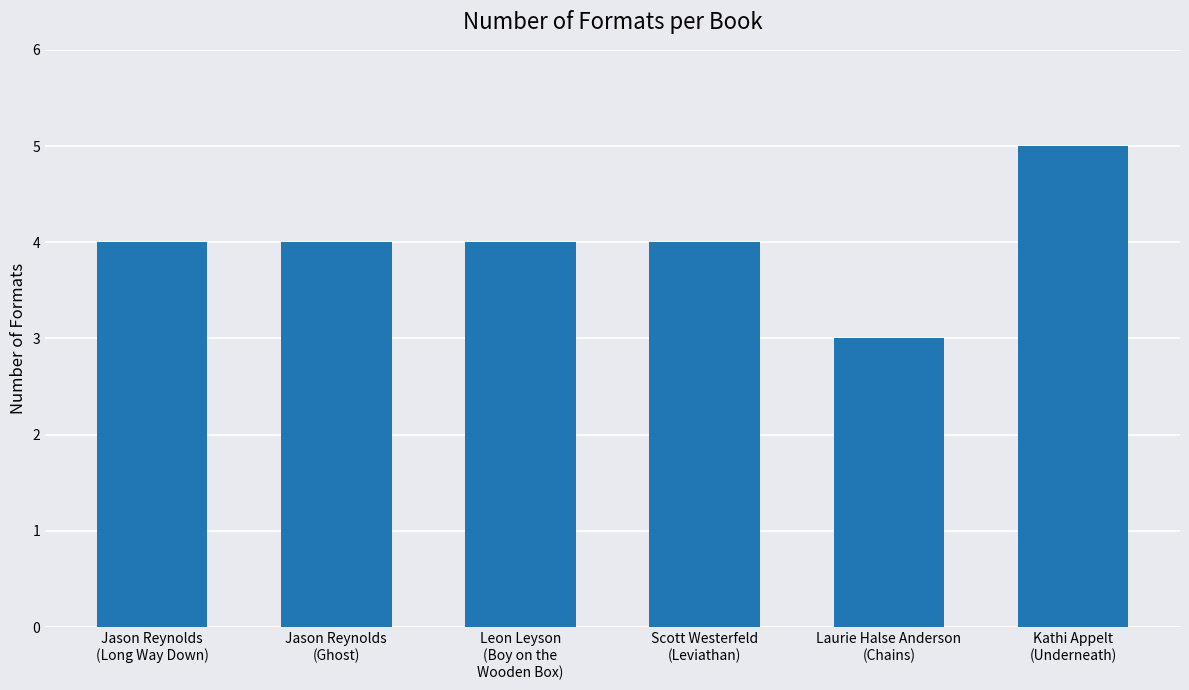

What is the average value?

4